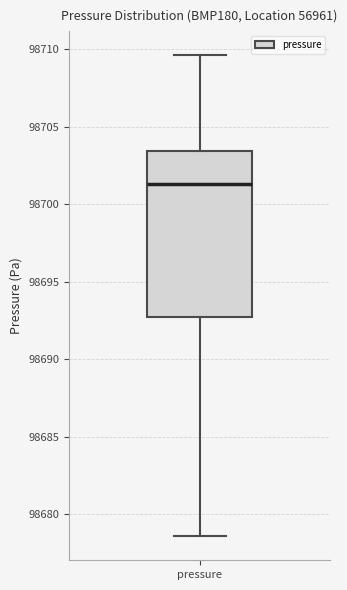

Read this box plot against the y-axis: the position of the median line, the range covered by the box, and the ends of both whiskers. The values are not printed on the chart, so give them approximately, as read against the axis.

median 98701.5, box 98693.0 to 98703.5, whiskers 98678.5 to 98709.5